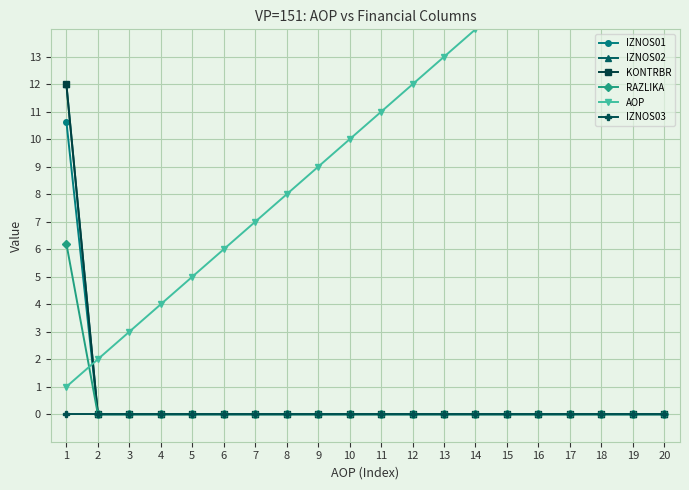

Rank the categories by AOP value from highest to lowest.

20, 19, 18, 17, 16, 15, 14, 13, 12, 11, 10, 9, 8, 7, 6, 5, 4, 3, 2, 1